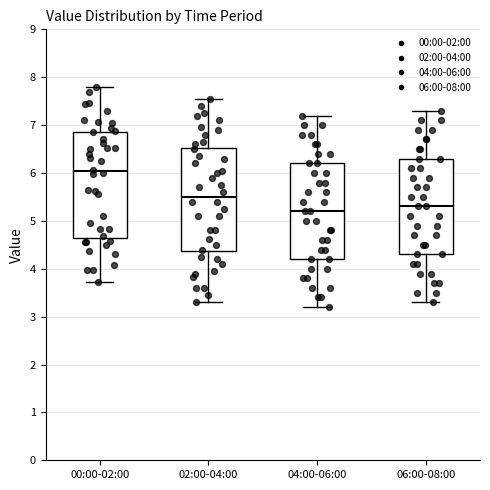

Reading left to right, read every box against the y-axis: the position of its median line, the range the box covers, and the ends of its whiskers. The values are not printed on the chart, so give them approximately, as read against the axis.

00:00-02:00: median 6.0, box 4.7 to 6.9, whiskers 3.7 to 7.8
02:00-04:00: median 5.5, box 4.4 to 6.5, whiskers 3.3 to 7.6
04:00-06:00: median 5.2, box 4.2 to 6.2, whiskers 3.2 to 7.2
06:00-08:00: median 5.3, box 4.3 to 6.3, whiskers 3.3 to 7.3